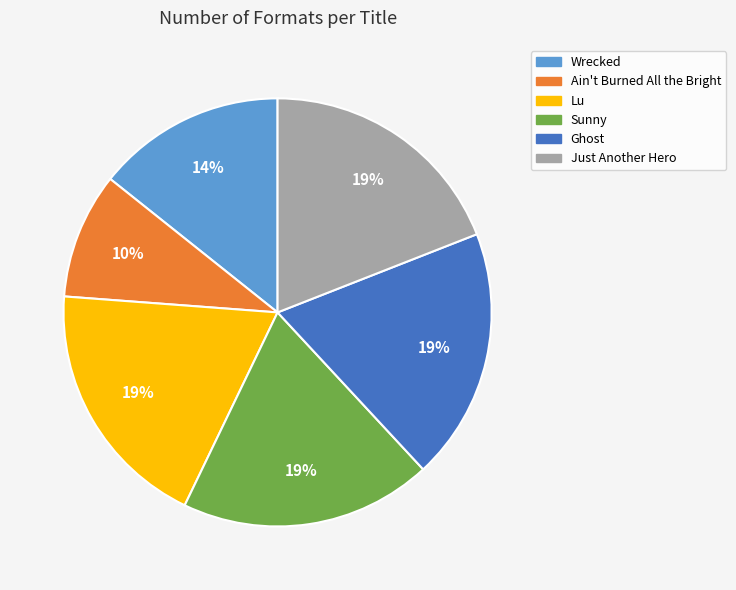

Which has a higher value, Ain't Burned All the Bright or Ghost?

Ghost